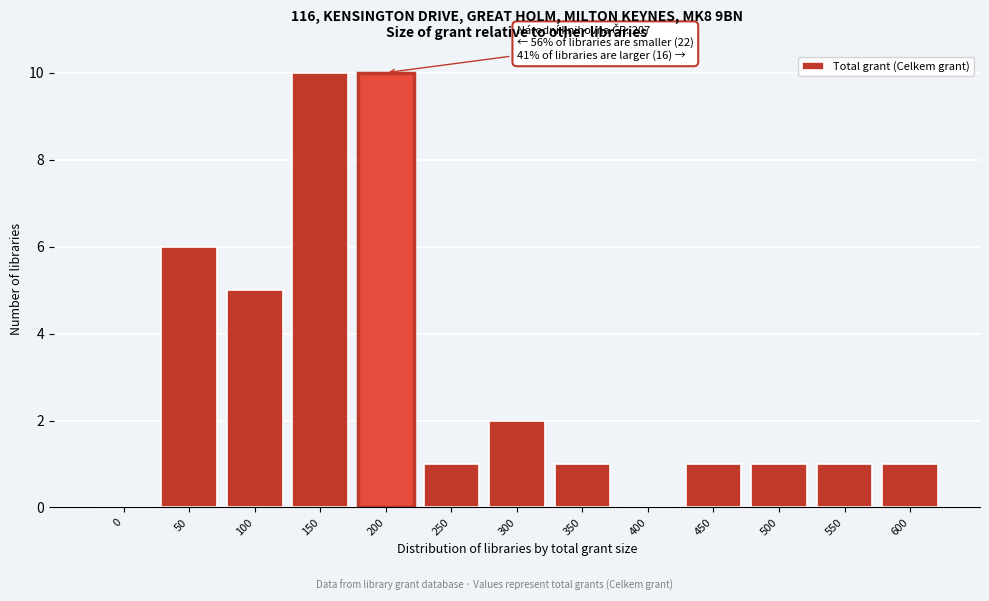

Reading left to right, what are all the values shown in this chart?

0=0	50=6	100=5	150=10	200=10	250=1	300=2	350=1	400=0	450=1	500=1	550=1	600=1